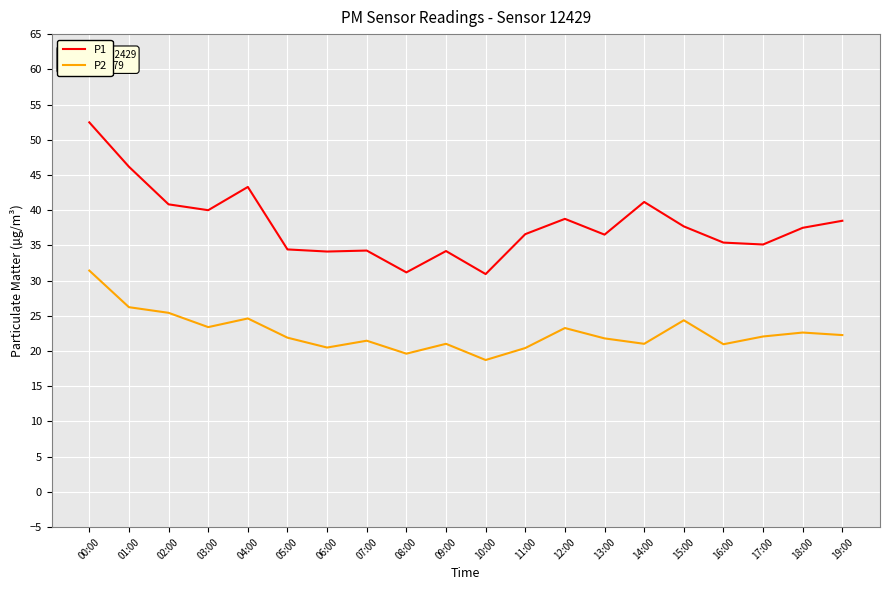

Is it true that P2 equals 21.0 at 16:00?

True